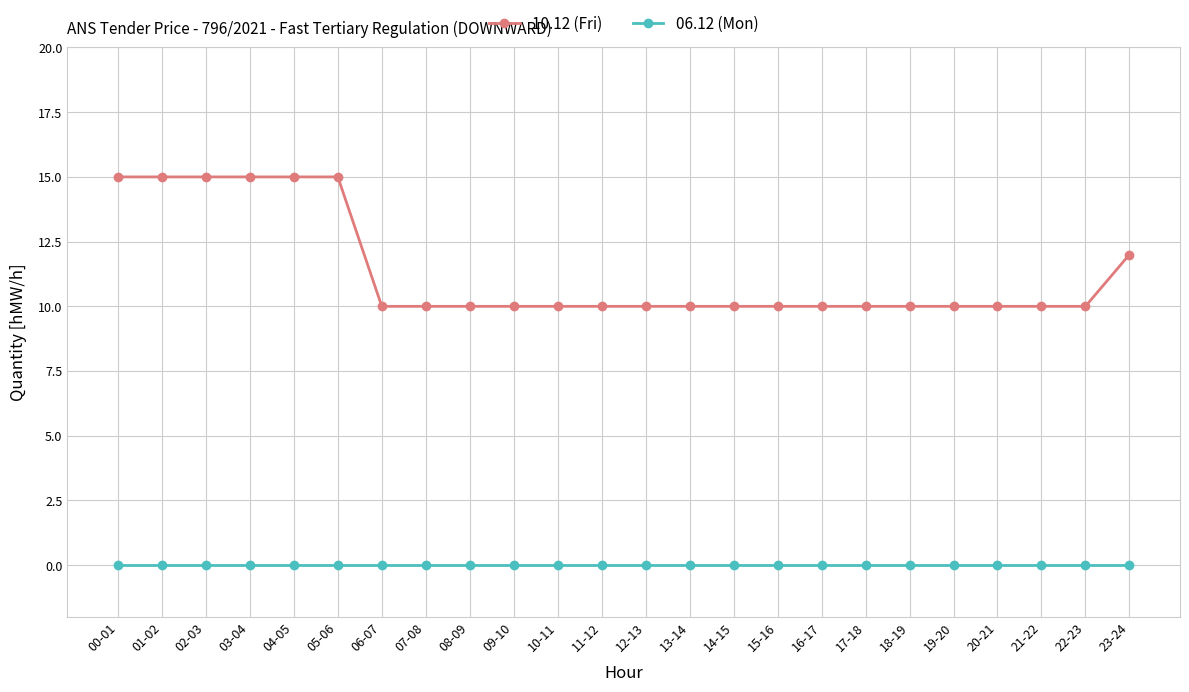

True or false: 06.12 (Mon) and 10.12 (Fri) intersect in this chart.

False